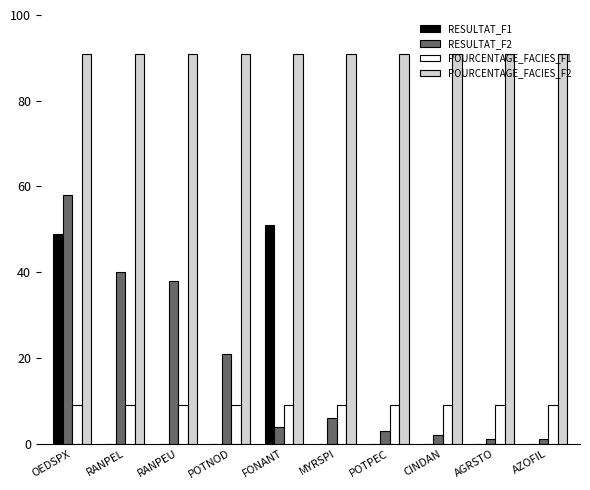

Which series has the largest range (max minus min)?

RESULTAT_F2